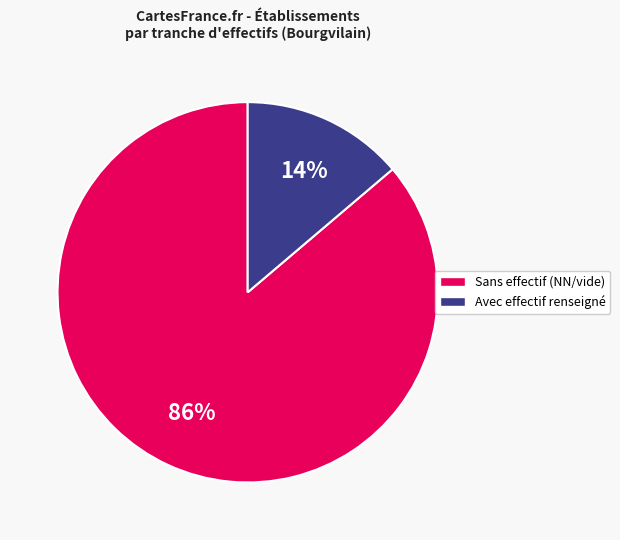

Does any single category account for the majority?

Yes